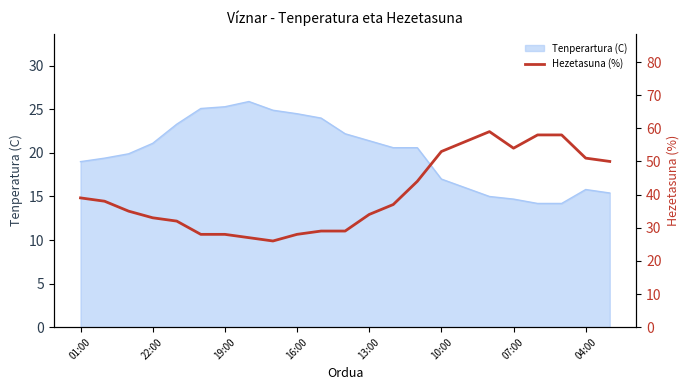

What is the maximum value shown in the chart?

59